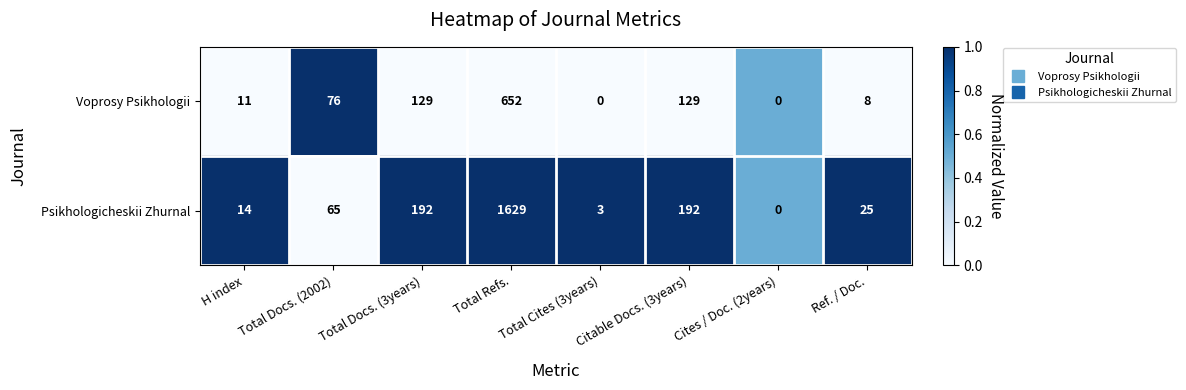

What is the total value across all series at Total Docs. (3years)?

321